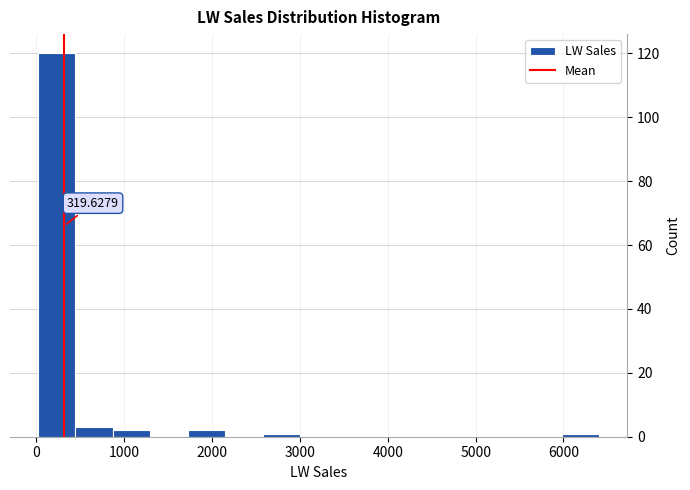

Over which range of the x-axis is the bar tallest?

0 to 400